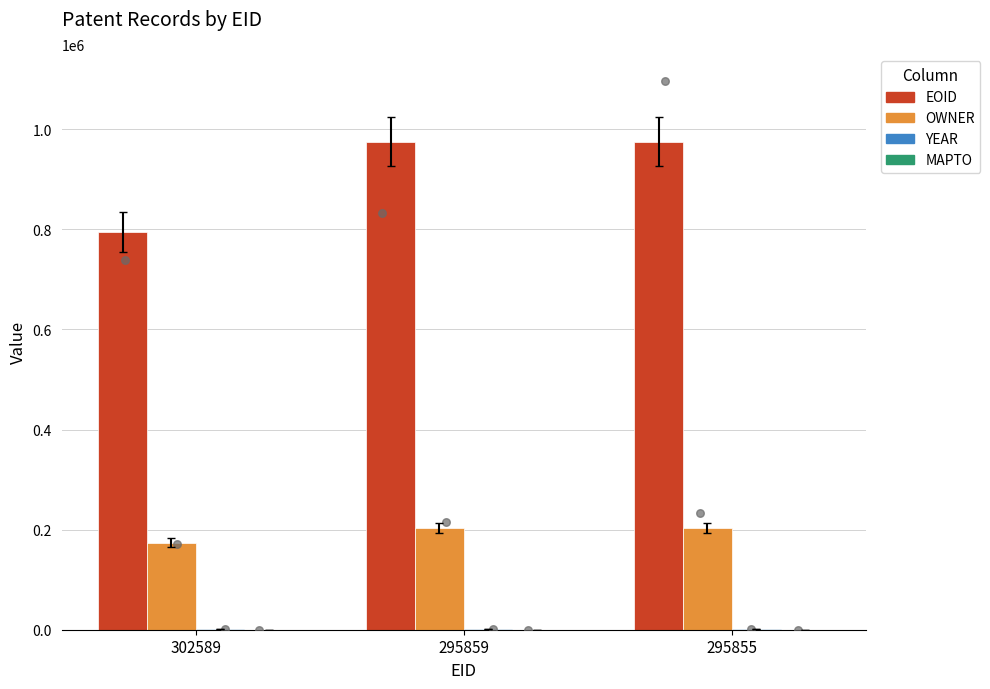

Which series reaches the maximum Y coordinate?

EOID